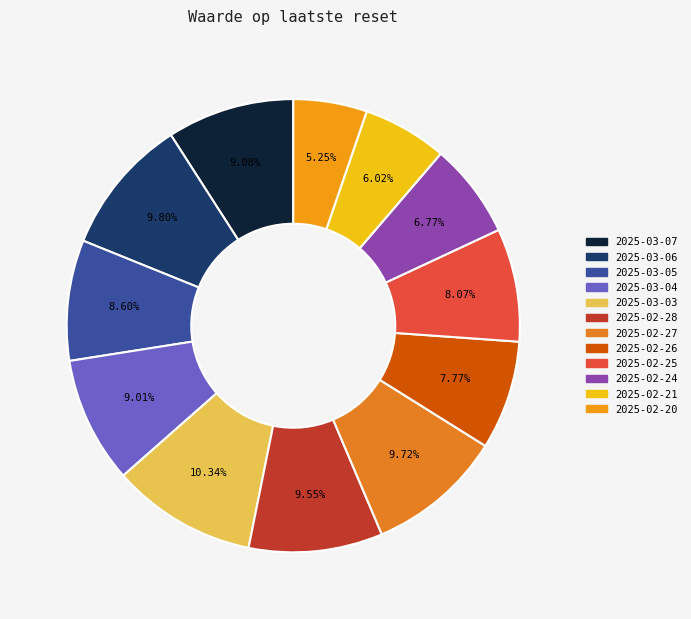

What is the total percentage of 2025-02-24 and 2025-03-03?

17.1%